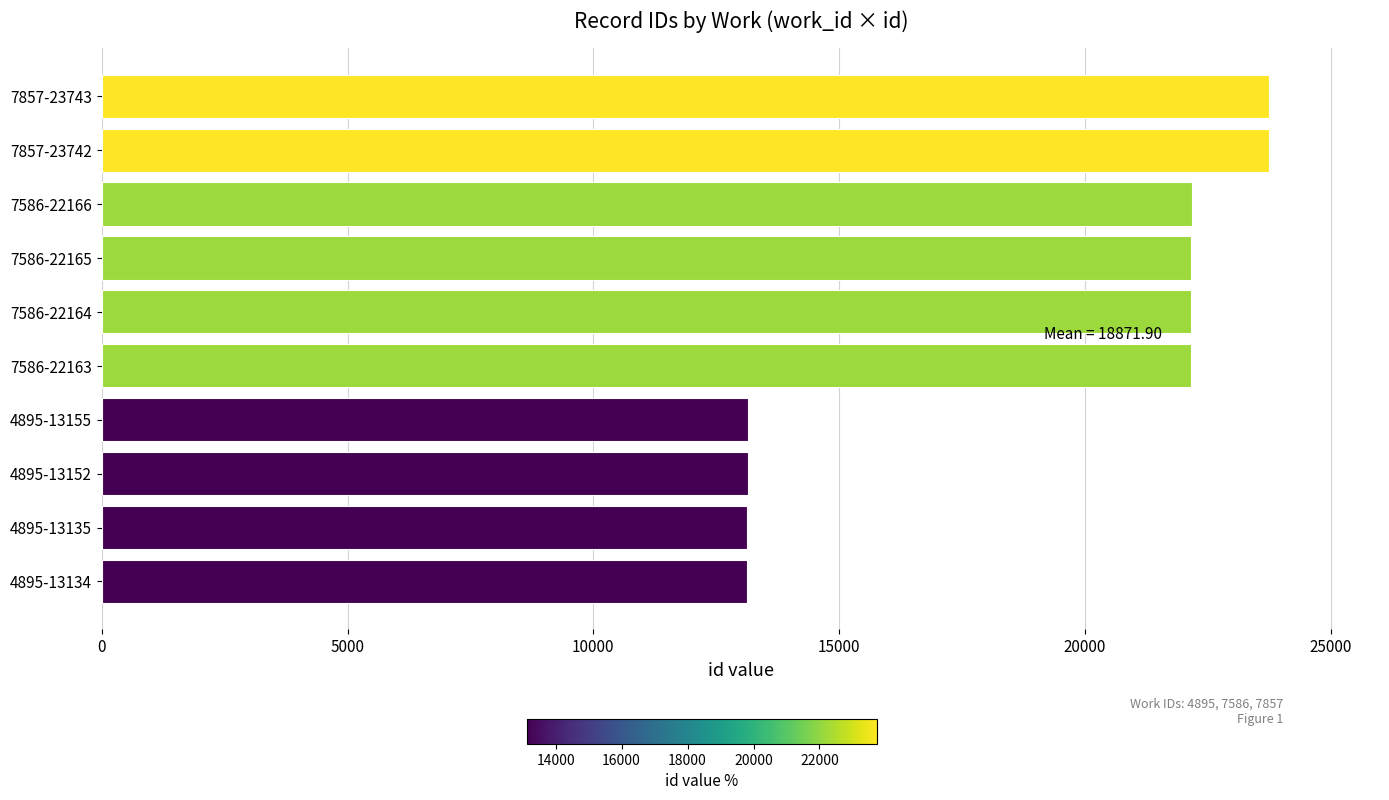

What is the greatest value displayed?

23743